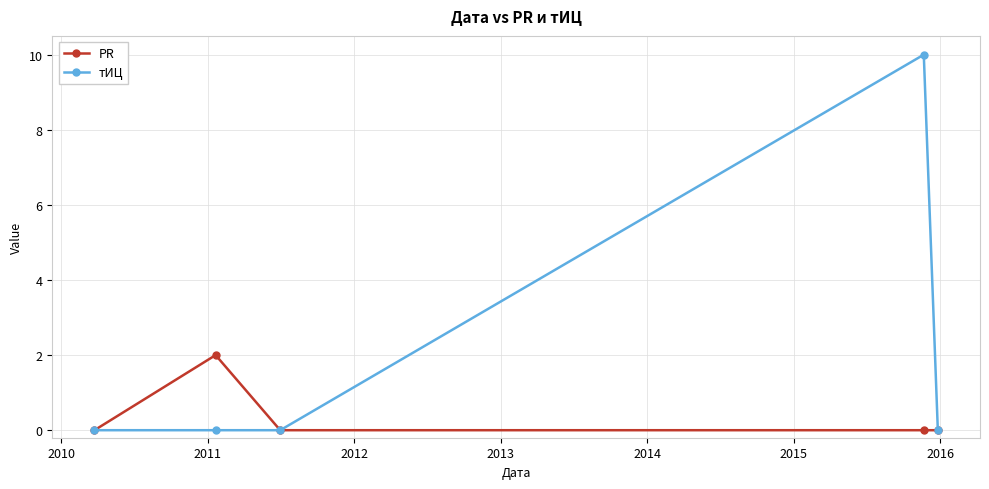

Reading left to right, transcribe all the data shown in this chart.

PR: 0	2	0	0	0
тИЦ: 0	0	0	10	0